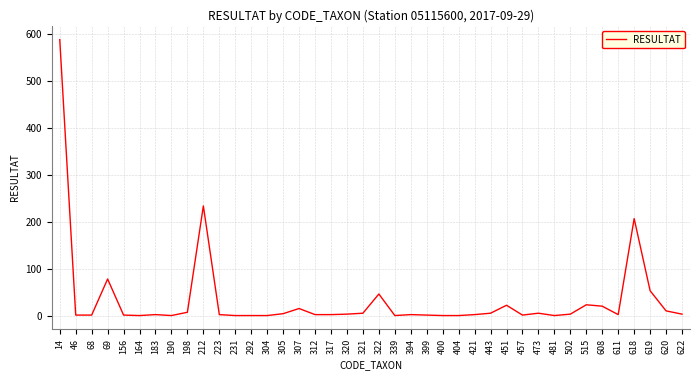

What is the change in value from 481 to 622?

+3